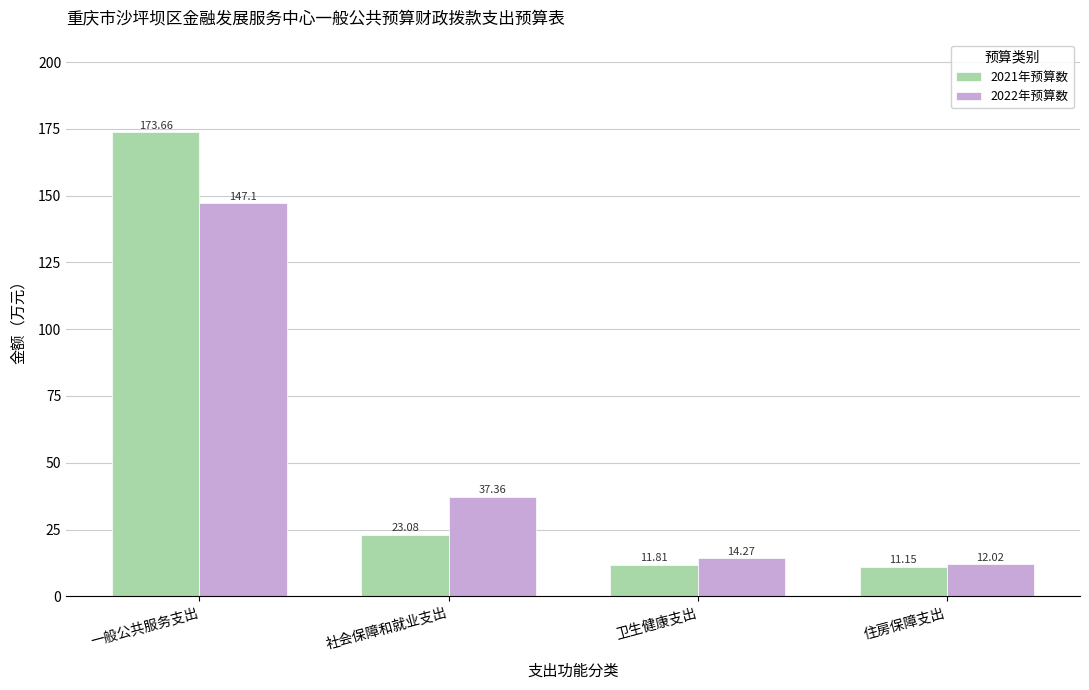

Is it true that 2021年预算数 equals 14.5 at 社会保障和就业支出?

False